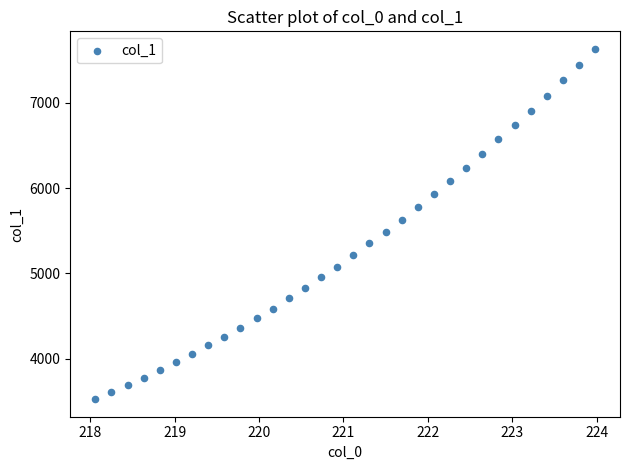

What is the range of X values (max minus min)?

5.9